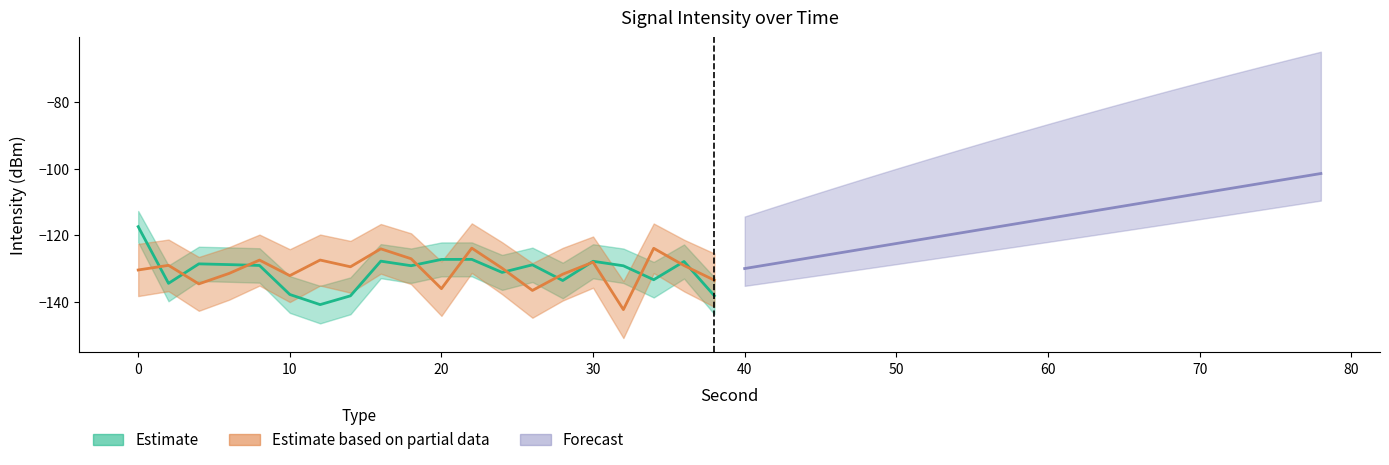

What is the sum of the Estimate values at 28 and 2?

-268.0